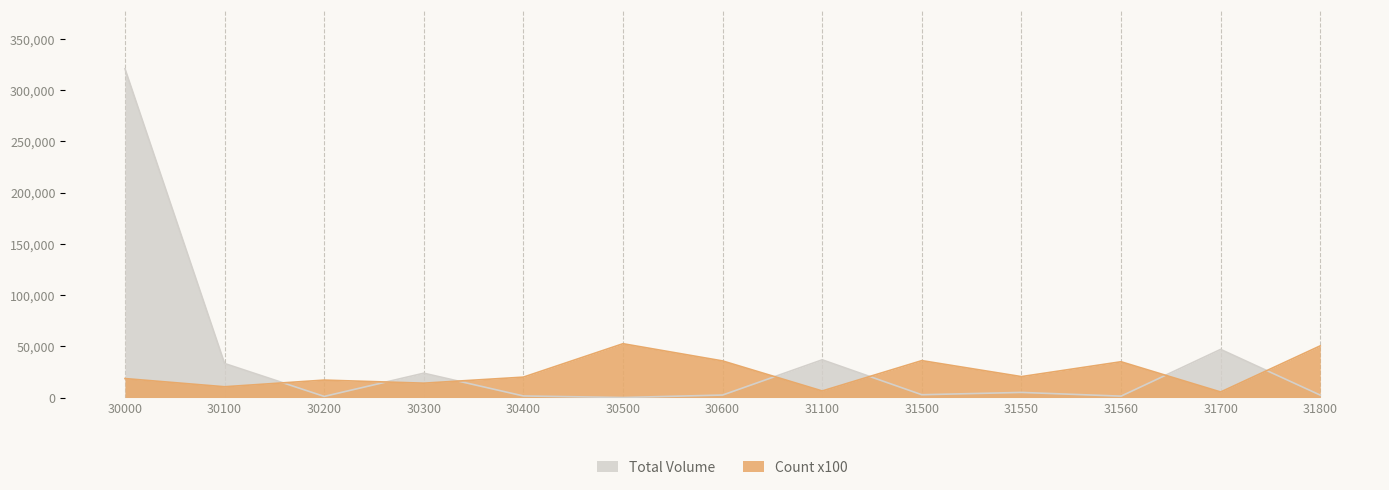

Which series has the widest spread of values?

Total Volume